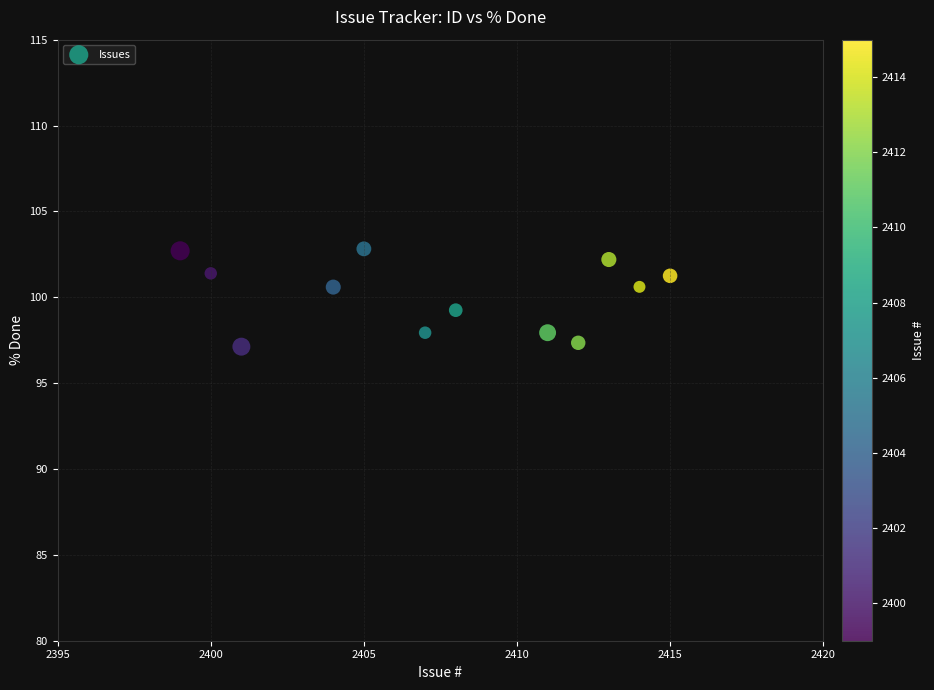

What is the range of X values (max minus min)?

16.0